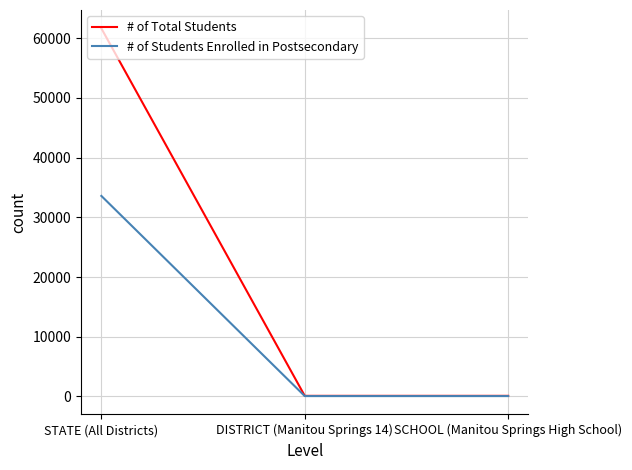

Rank the series by their maximum value, from highest to lowest.

# of Total Students, # of Students Enrolled in Postsecondary